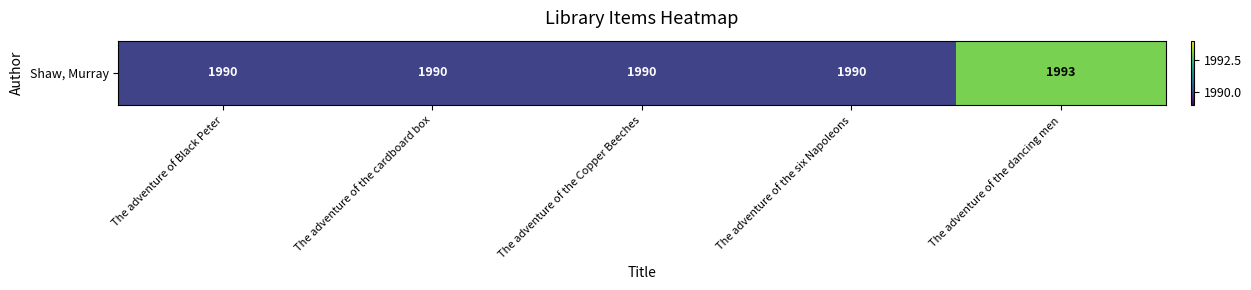

Rank the categories by value from highest to lowest.

The adventure of the dancing men, The adventure of Black Peter, The adventure of the cardboard box, The adventure of the Copper Beeches, The adventure of the six Napoleons